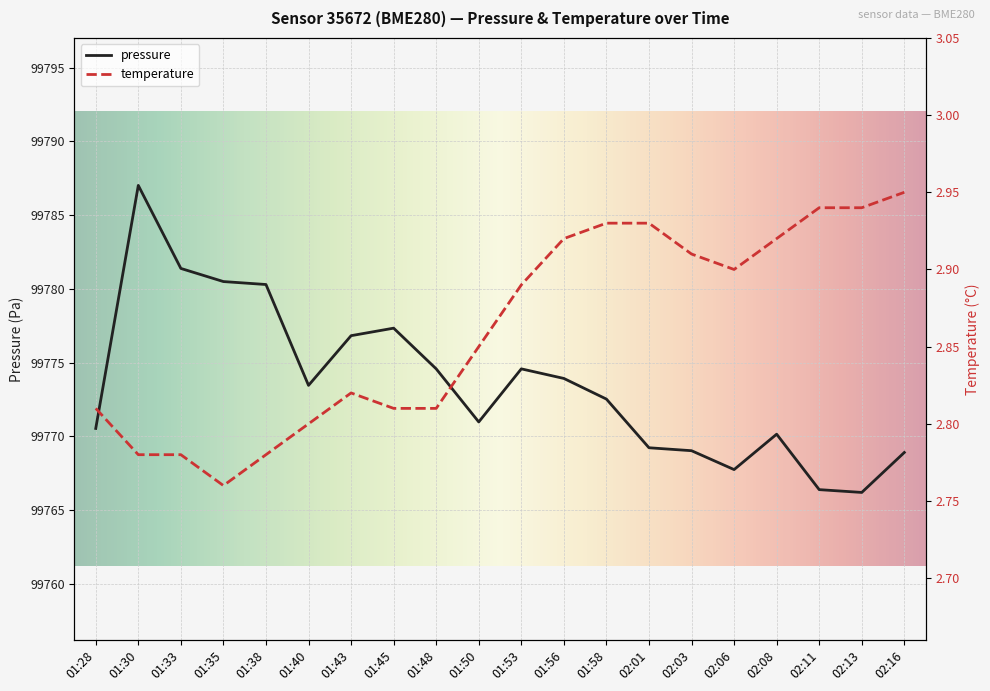

In pressure, how many points are higher than both neighbors (excluding endpoints)?

4